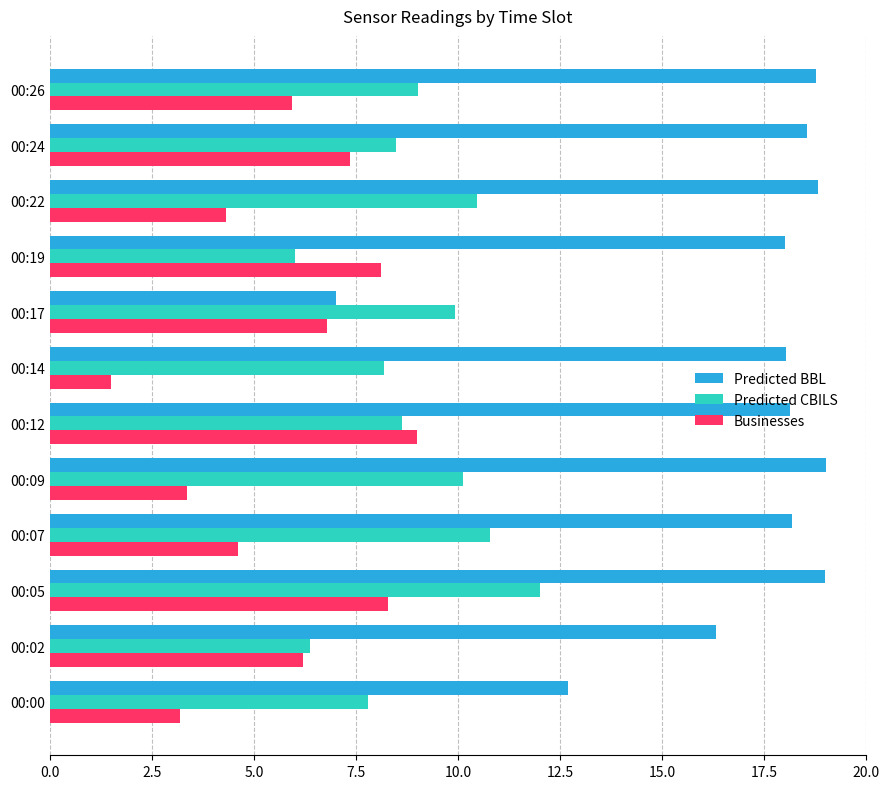

List the series in order of their peak value, highest first.

Predicted BBL, Predicted CBILS, Businesses